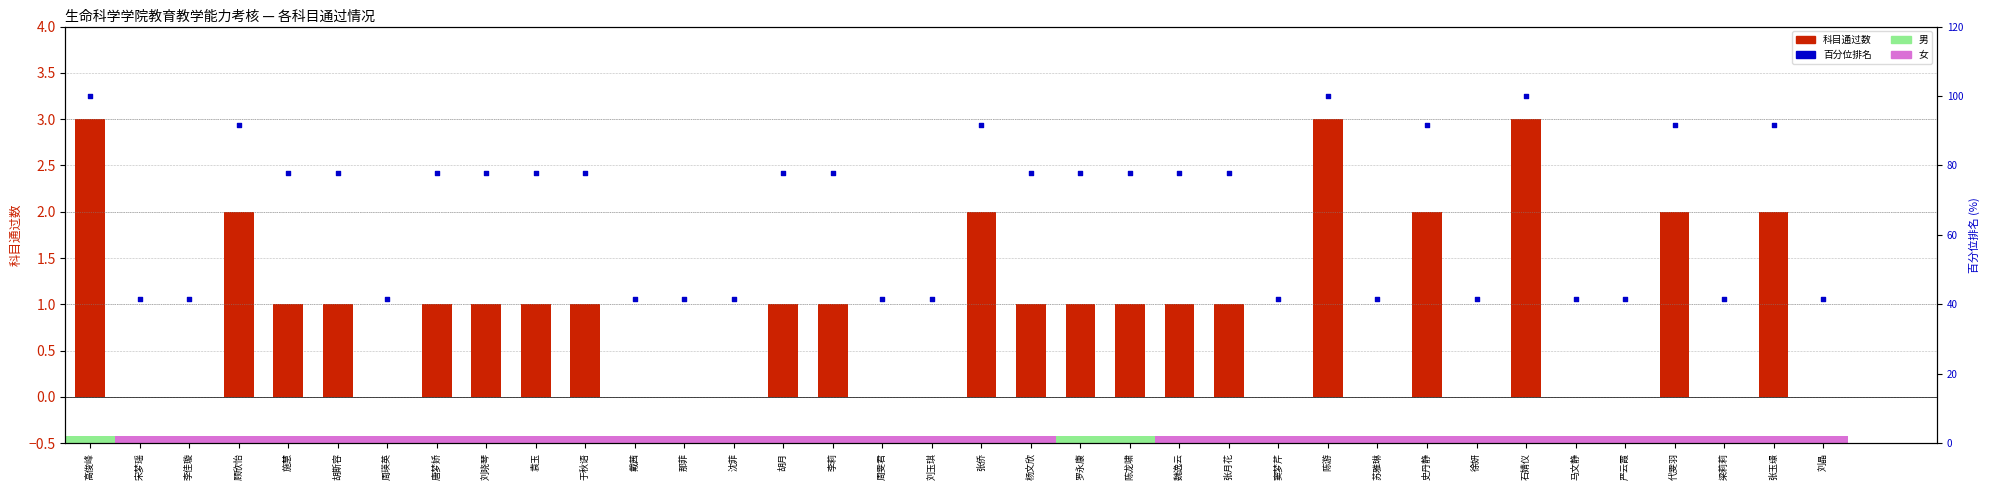

Which series has the largest Y range (max minus min)?

百分位排名